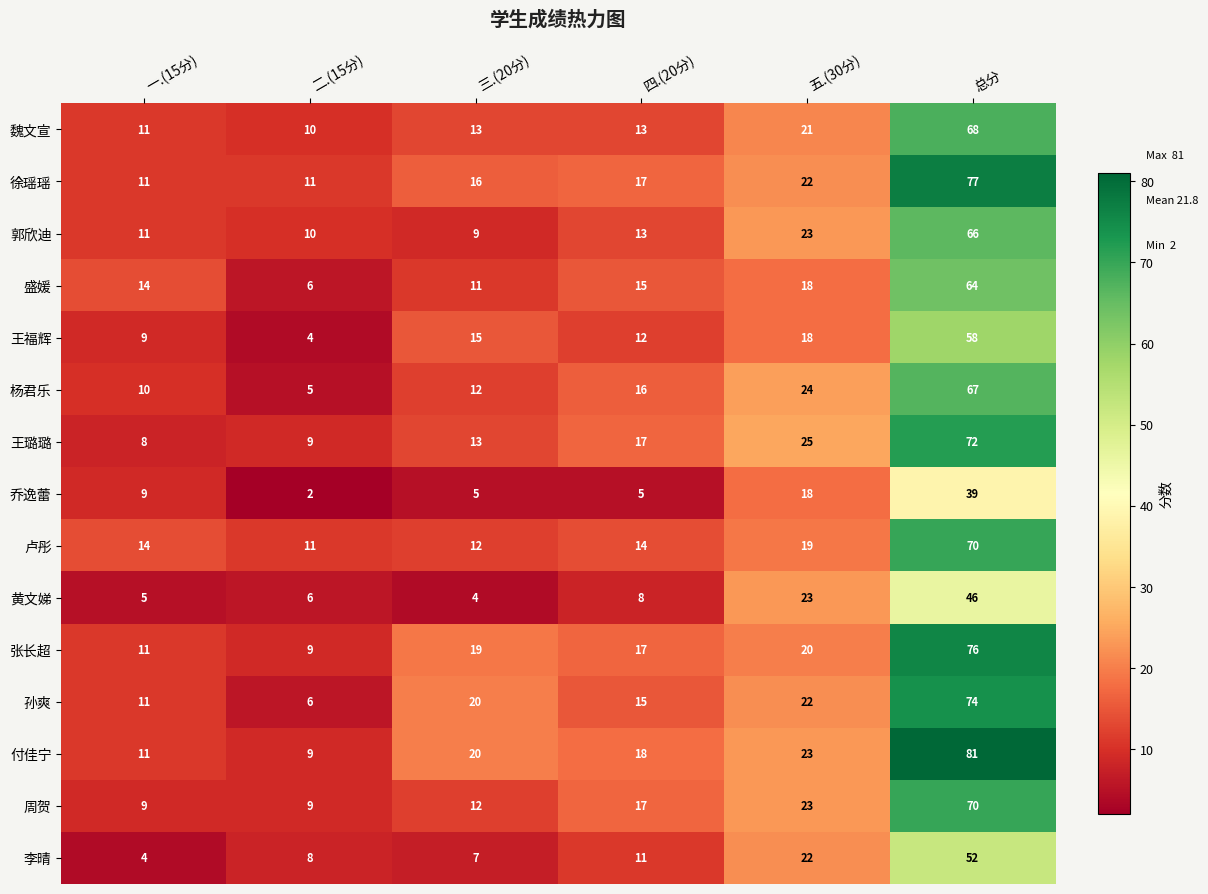

The value of 卢彤 at 三.(20分) is 12. True or false?

True